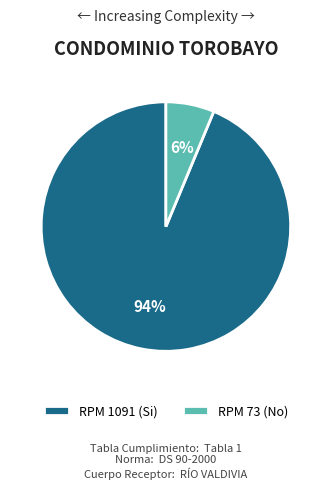

To the nearest percent, what portion does RPM 1091 (Si) represent?

94%